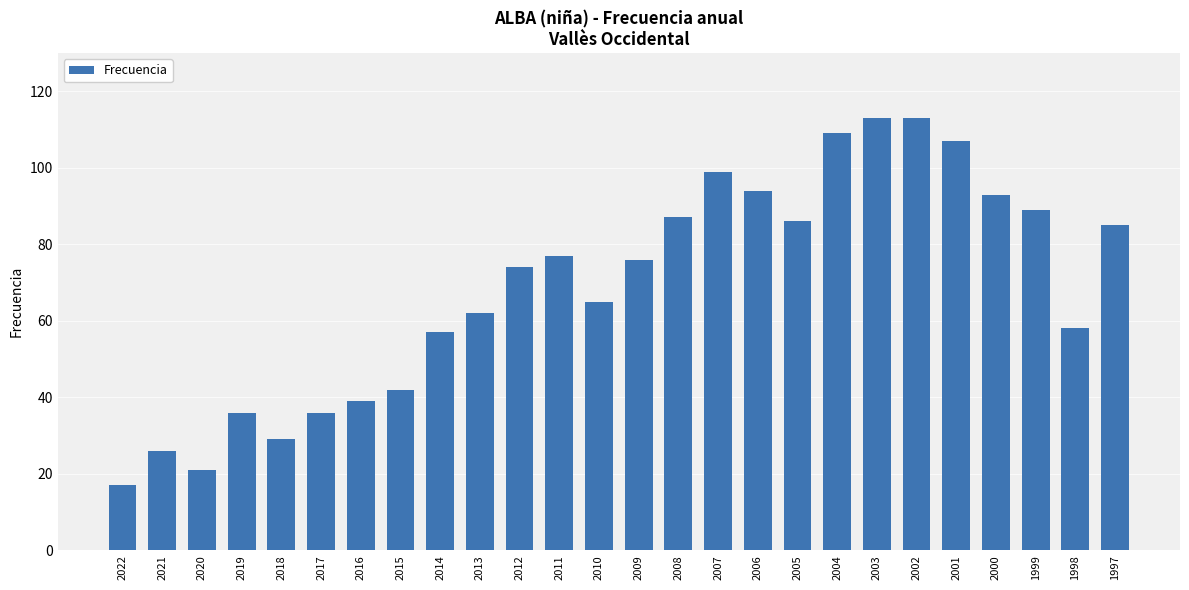

What is the value of the 12th bar from the left?

77